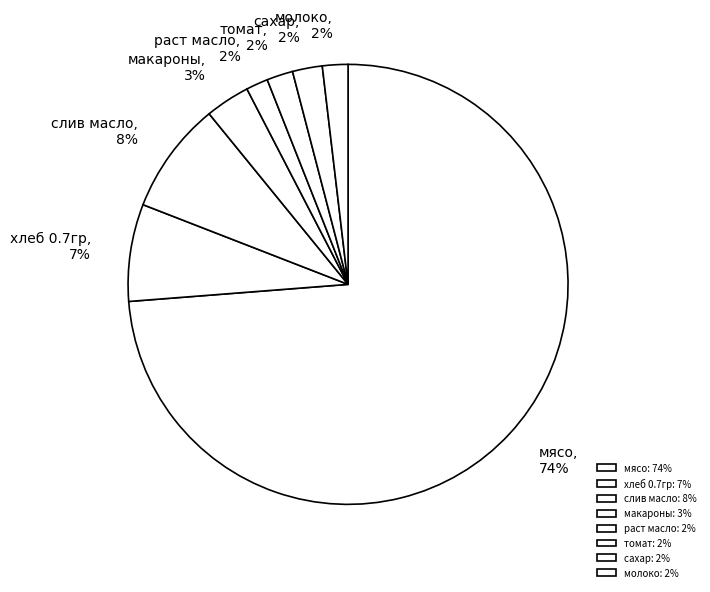

What is the change in value from макароны to томат?

-211.2